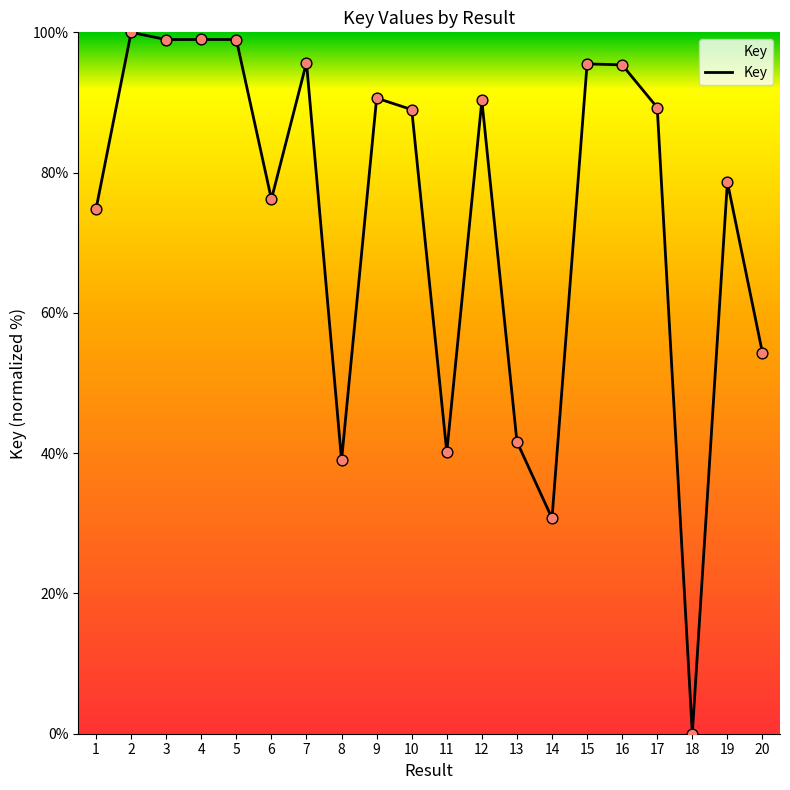

What is the change in value from 2 to 20?

-45.7